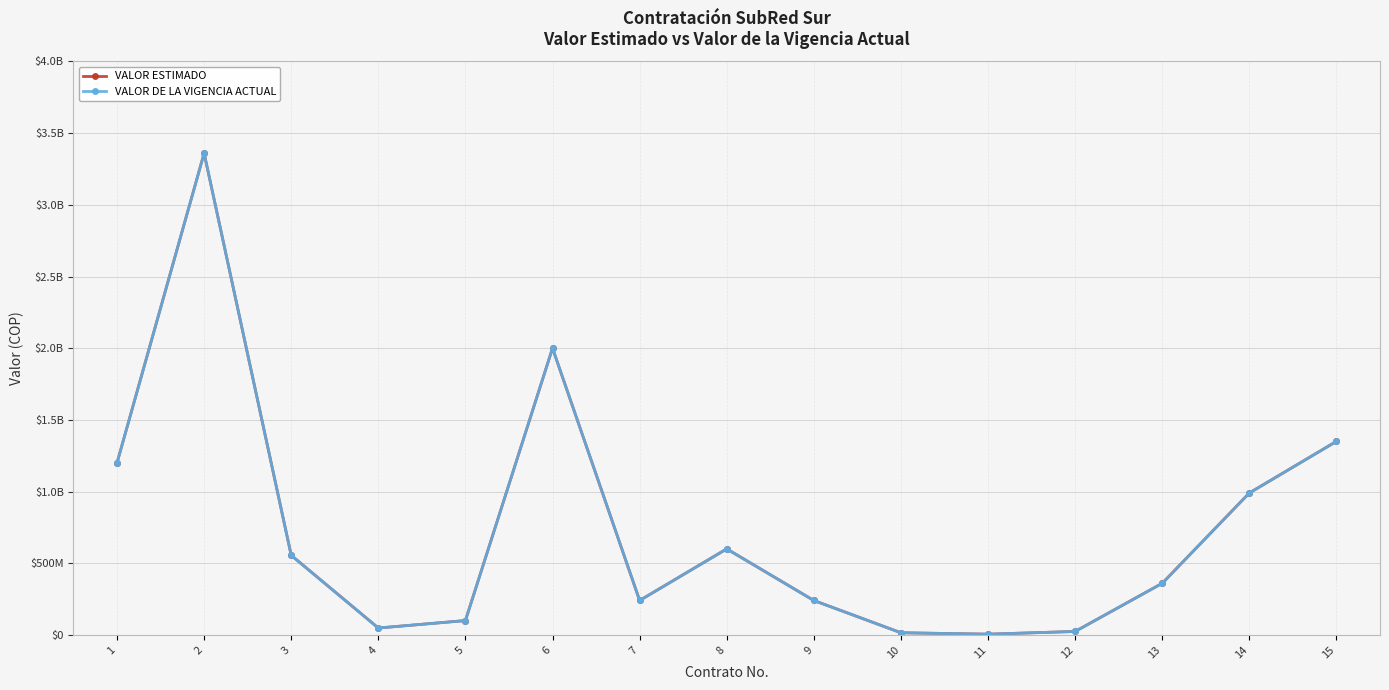

True or false: VALOR DE LA VIGENCIA ACTUAL has a value of 3360000000 at 2.

True